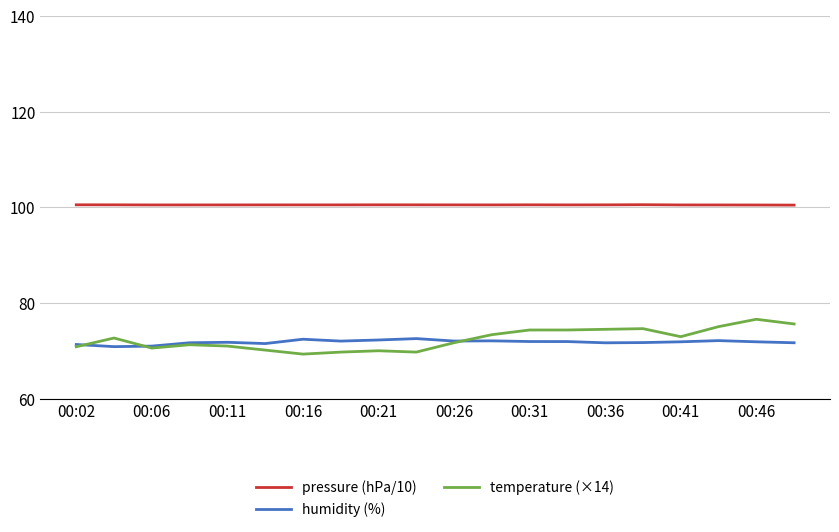

True or false: pressure (hPa/10) and humidity (%) intersect in this chart.

False